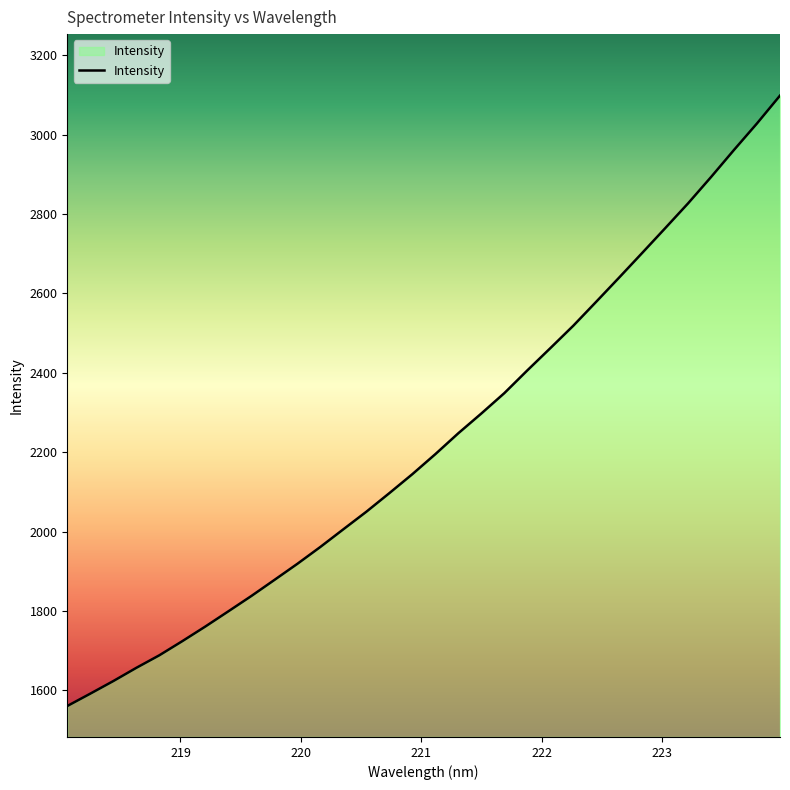

What is the minimum value shown in the chart?

1560.5